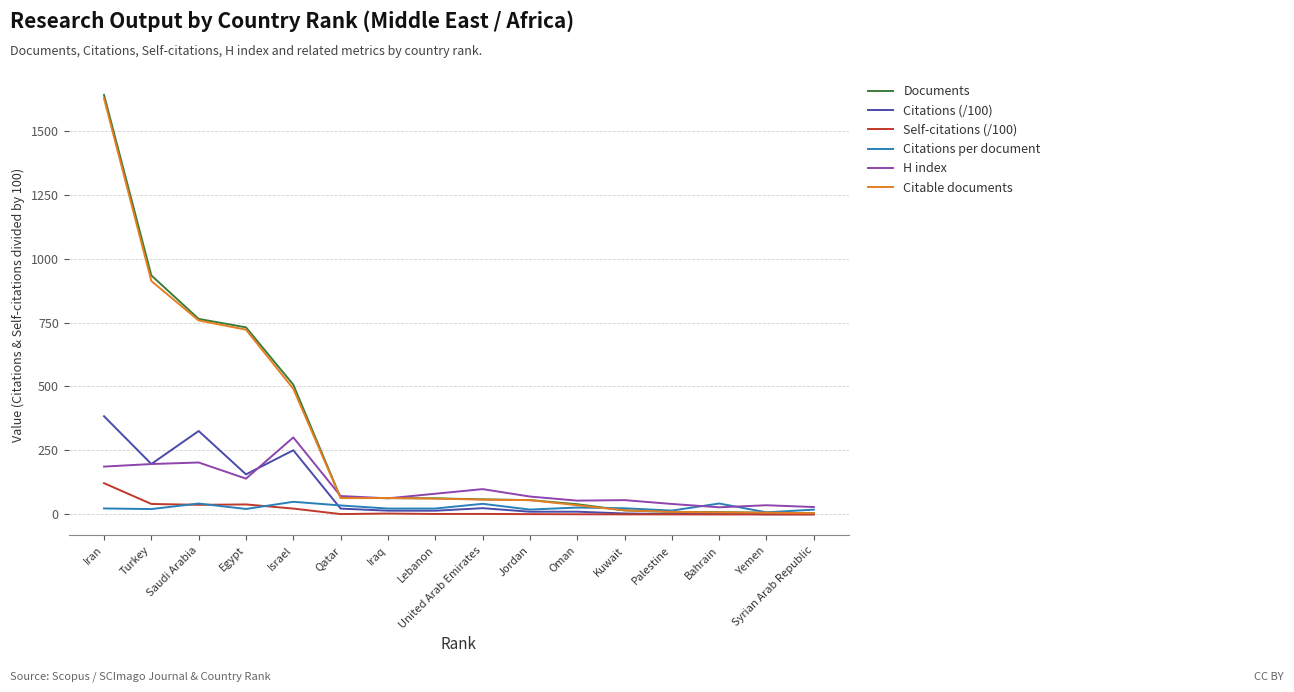

True or false: Documents has a value of 313.9 at Turkey.

False